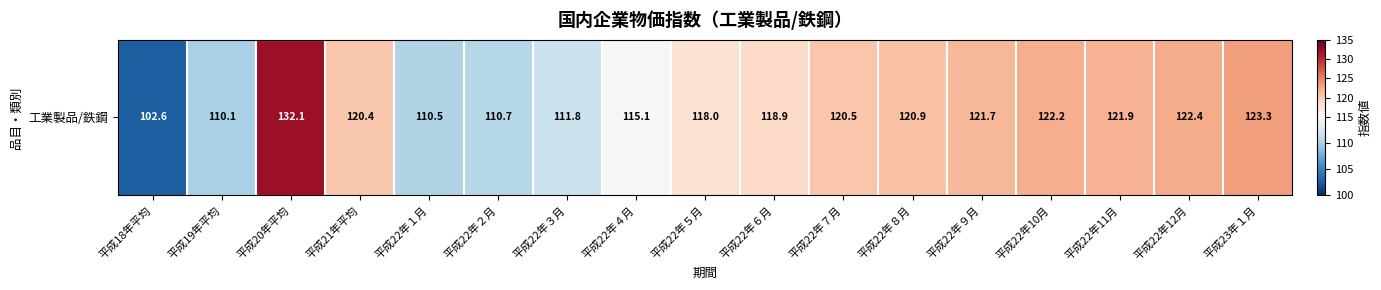

What is the ratio of the value at 平成19年平均 to the value at 平成21年平均?

0.9